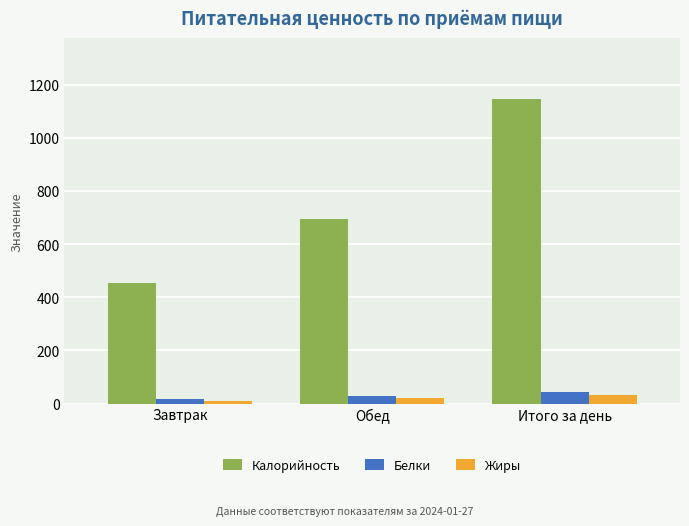

How many series are shown in this chart?

3